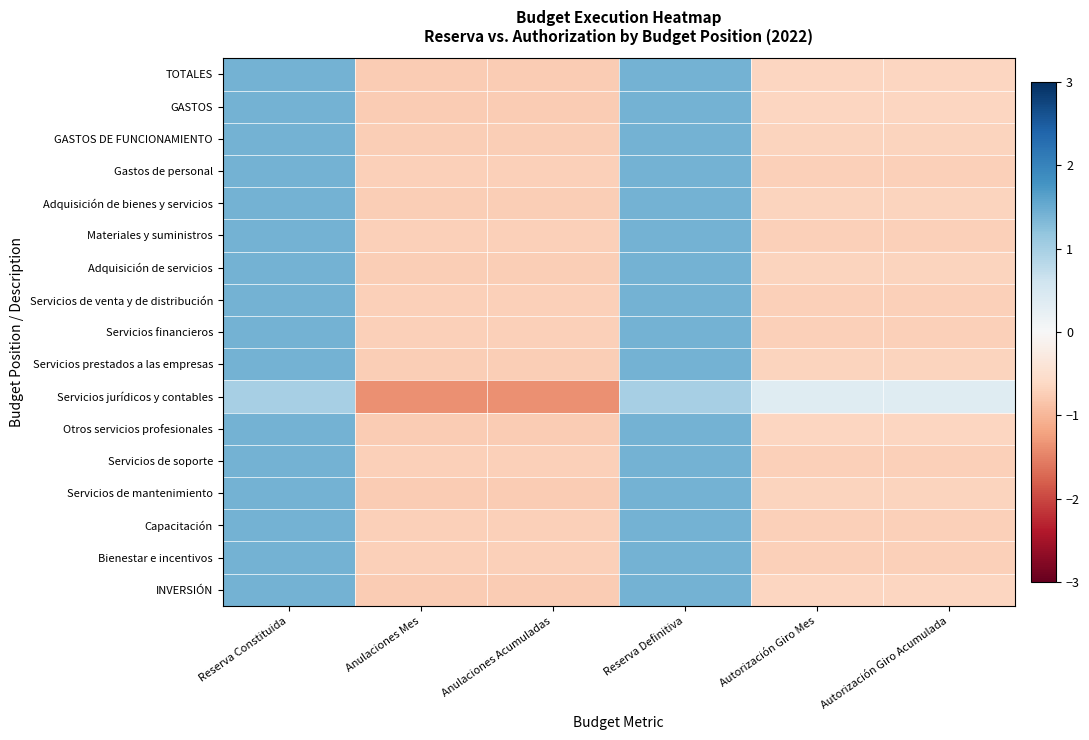

At how many categories does at least one series exceed 0?

4